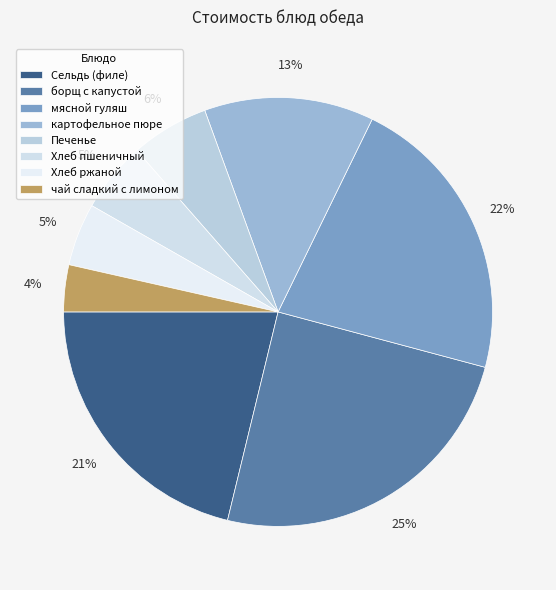

To the nearest percent, what portion does Печенье represent?

6%